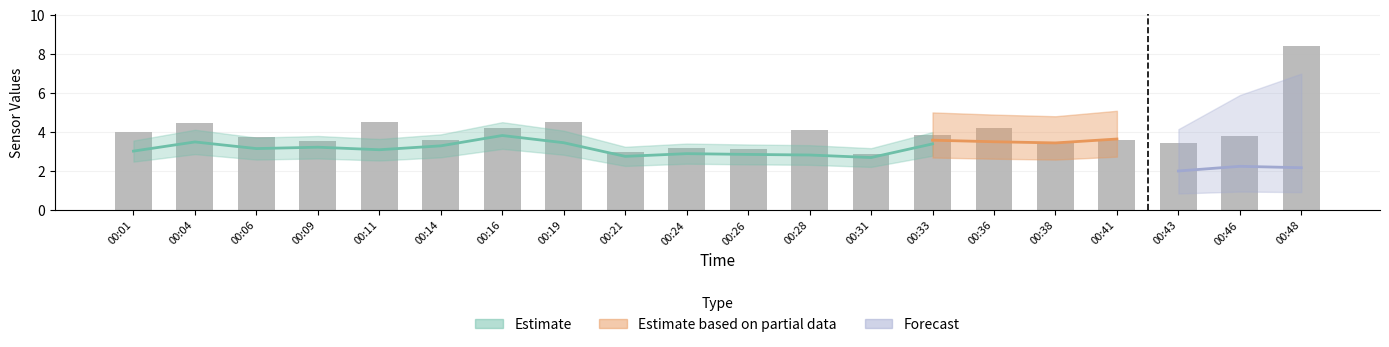

How many data points does each series have?

20